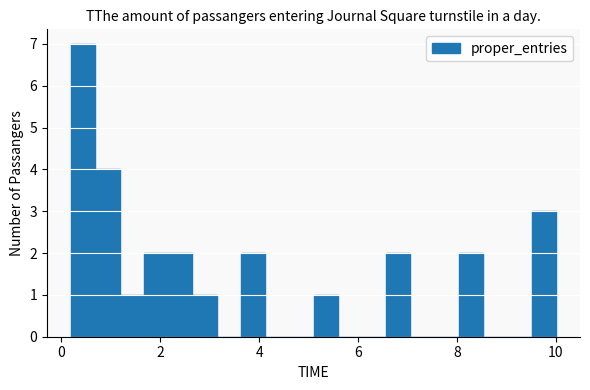

Read against the x-axis, roughly where is the centre of the tallest bar?

0.4